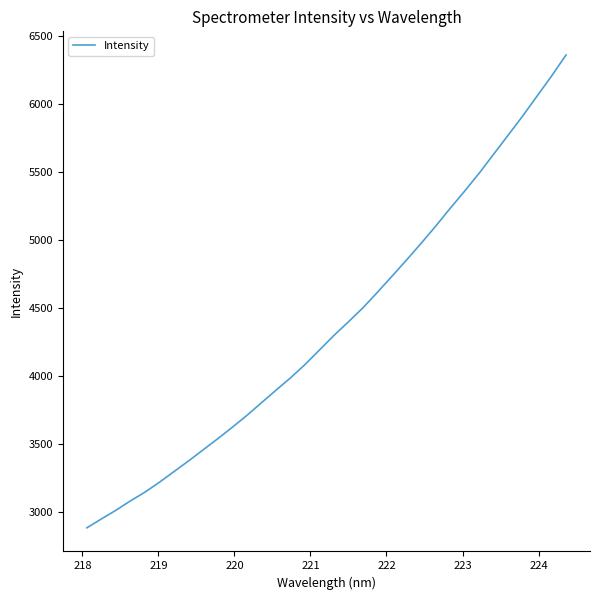

Does the chart display data point markers on the line(s)?

No